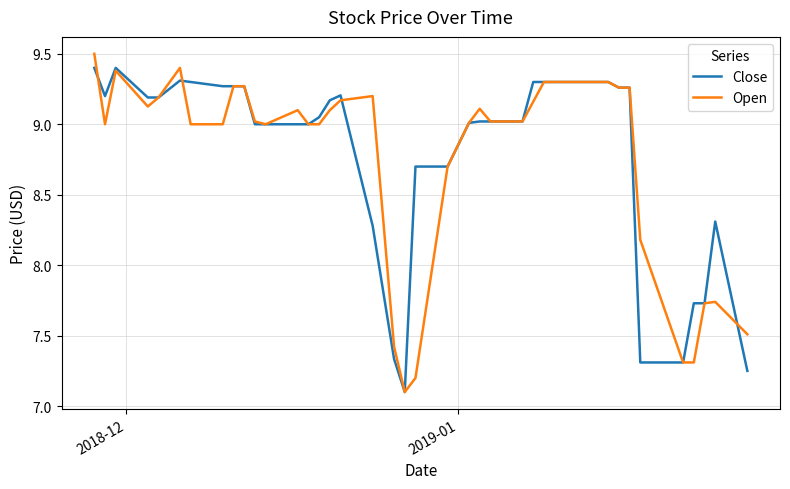

Which series has the largest range (max minus min)?

Open